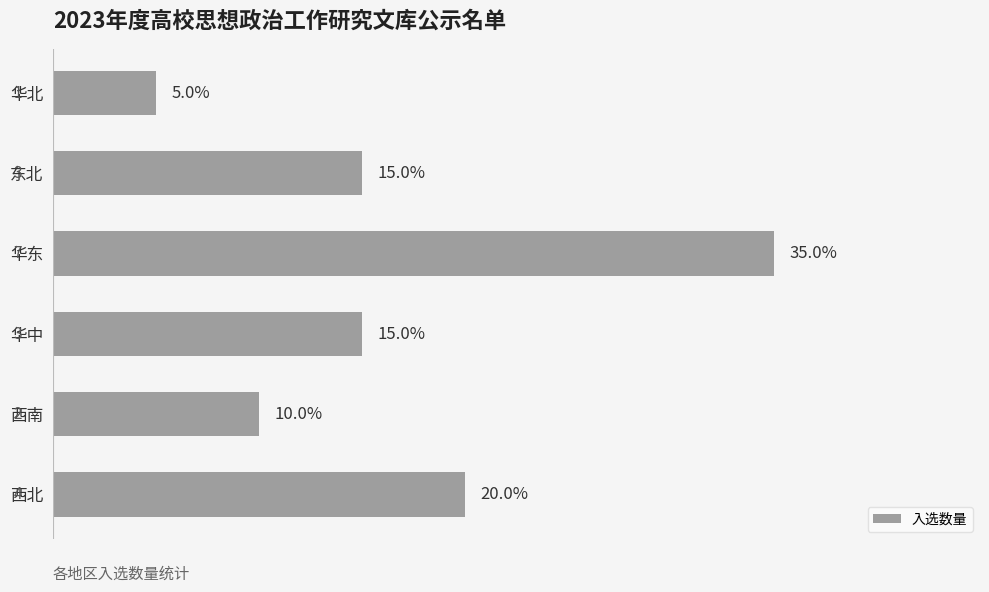

Approximately how many times larger is the value at 东北 compared to 华东?

0.4